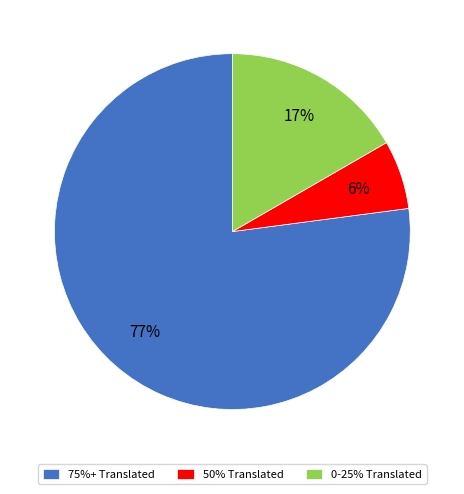

How many slices are in this pie chart?

3